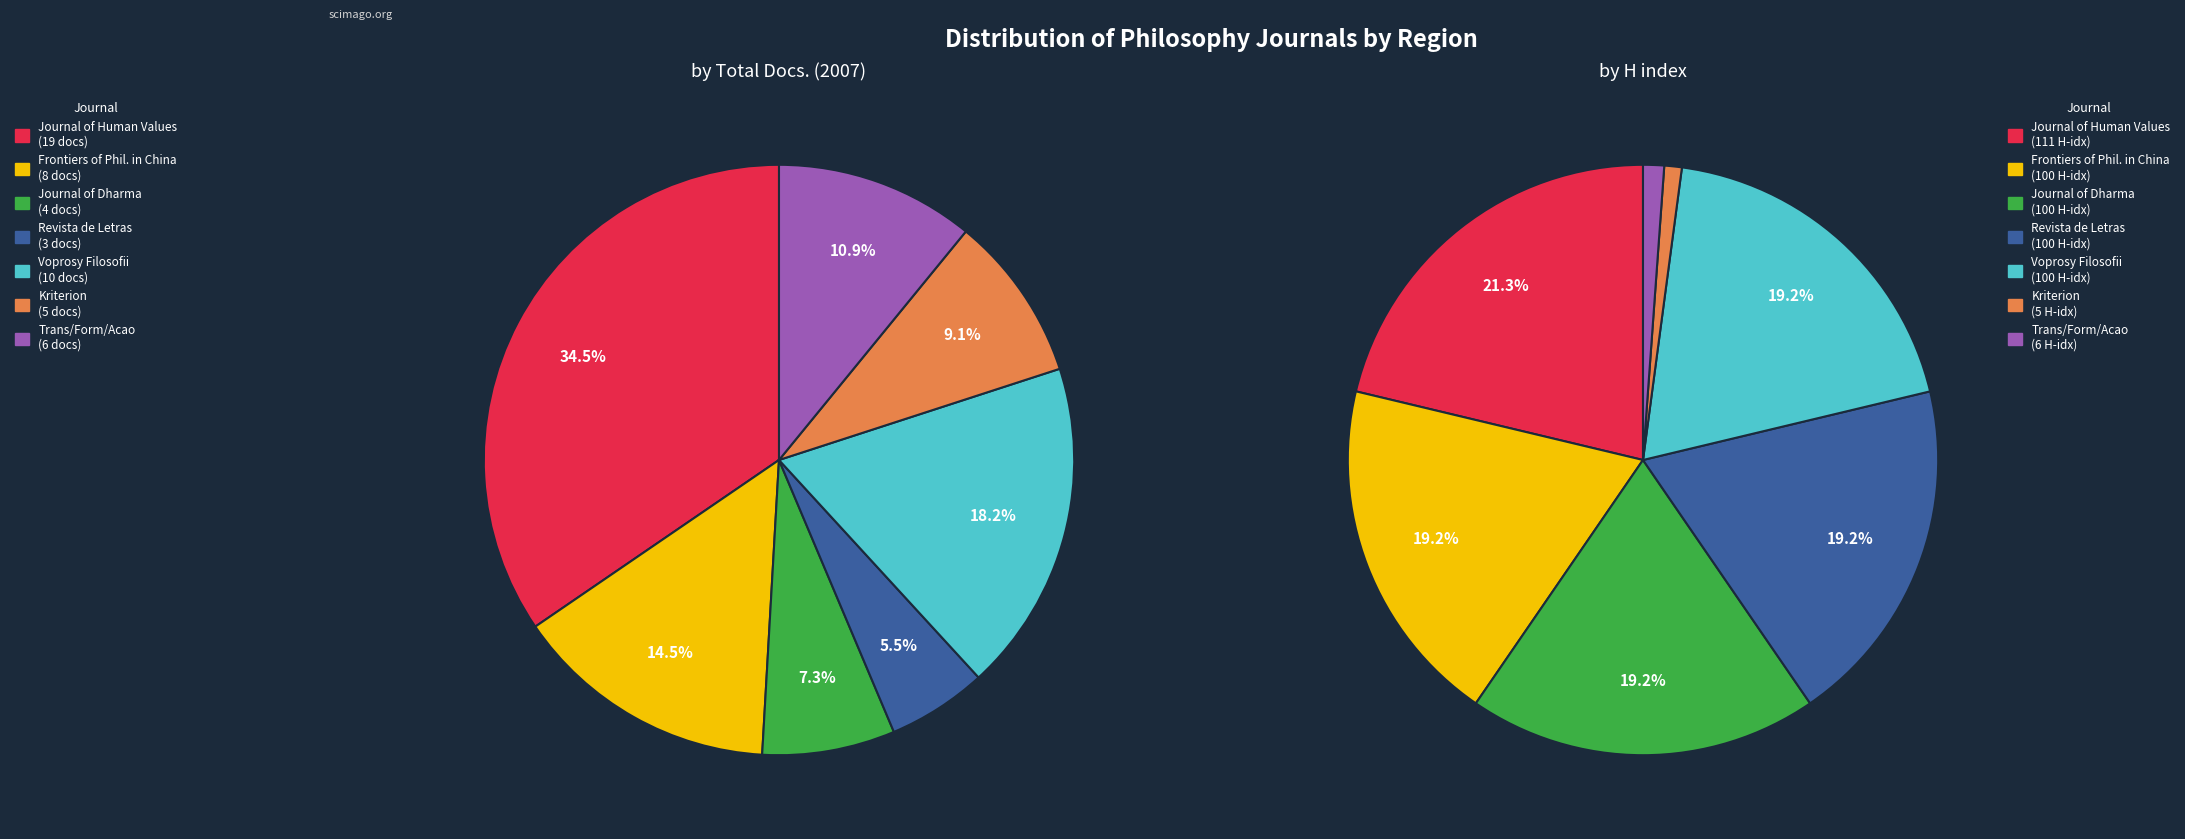

To the nearest percent, what is the difference between the largest and smallest slice percentages?

29%